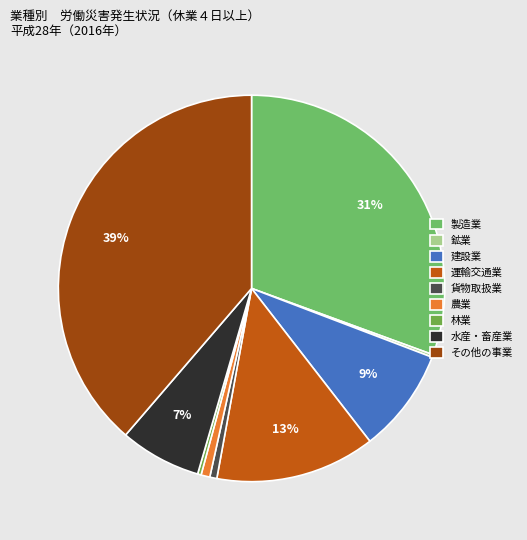

Rank the categories by value from highest to lowest.

その他の事業, 製造業, 運輸交通業, 建設業, 水産・畜産業, 農業, 貨物取扱業, 林業, 鉱業